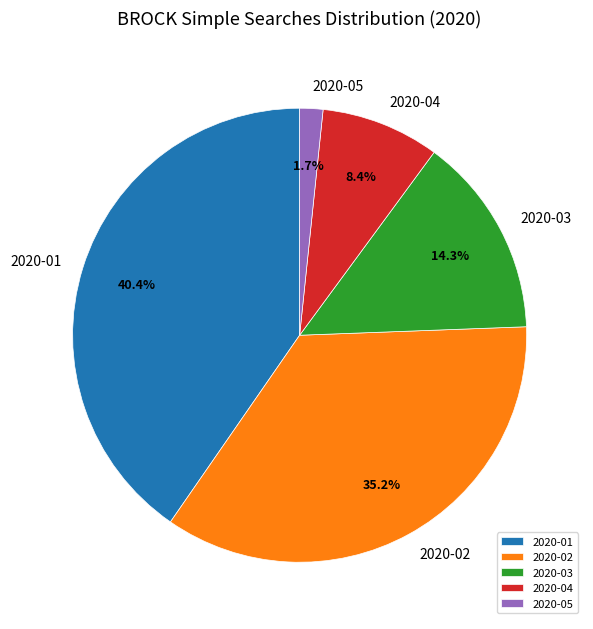

To the nearest percent, what is the difference between the 2020-01 and 2020-05 slice percentages?

39%